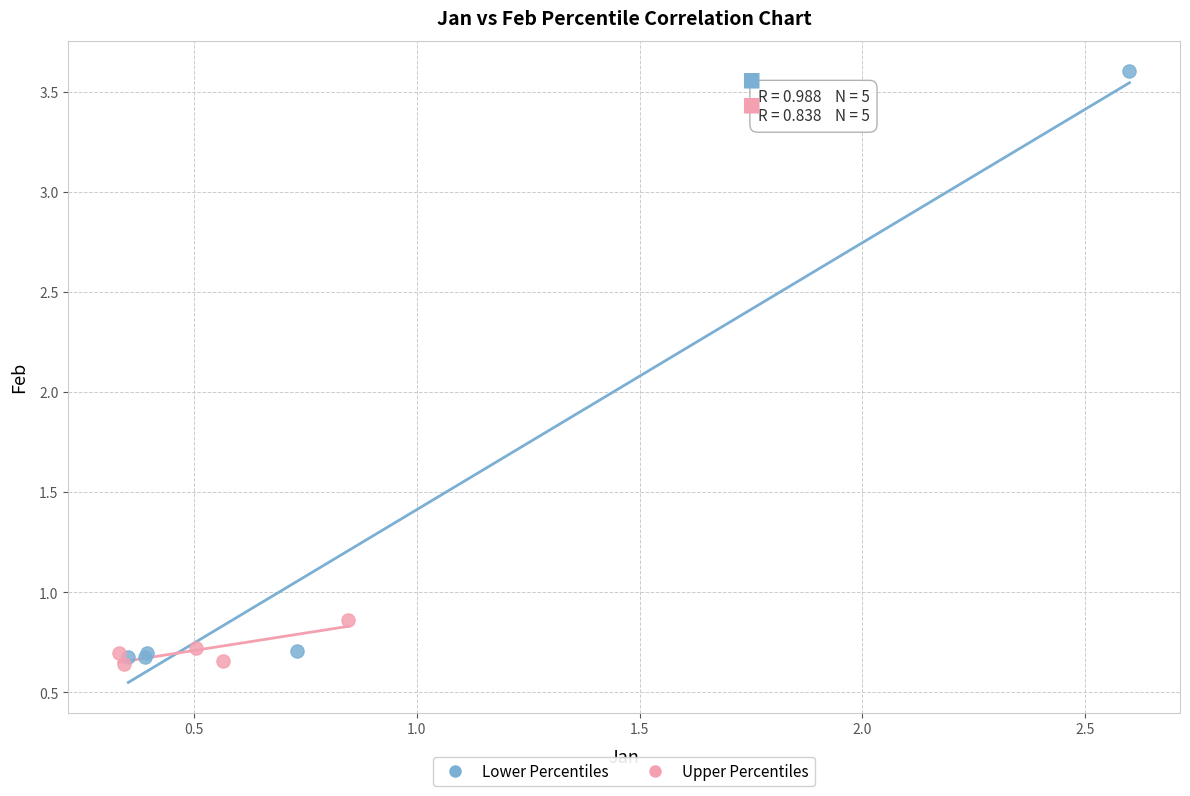

Which series has the widest spread of Y values?

Lower Percentiles